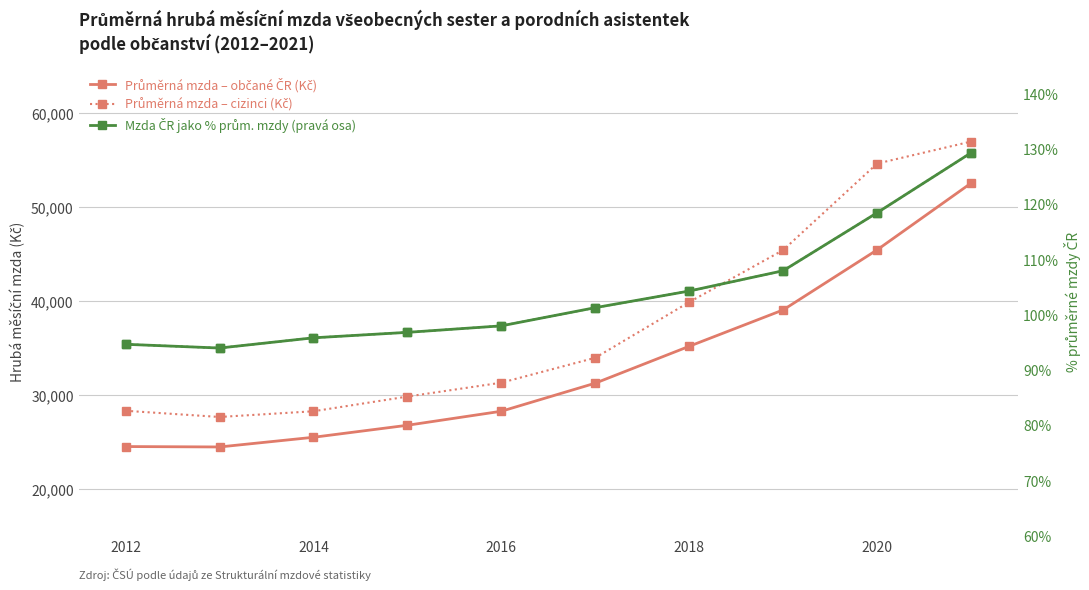

Which series has the largest total across all categories?

Průměrná mzda – cizinci (Kč)